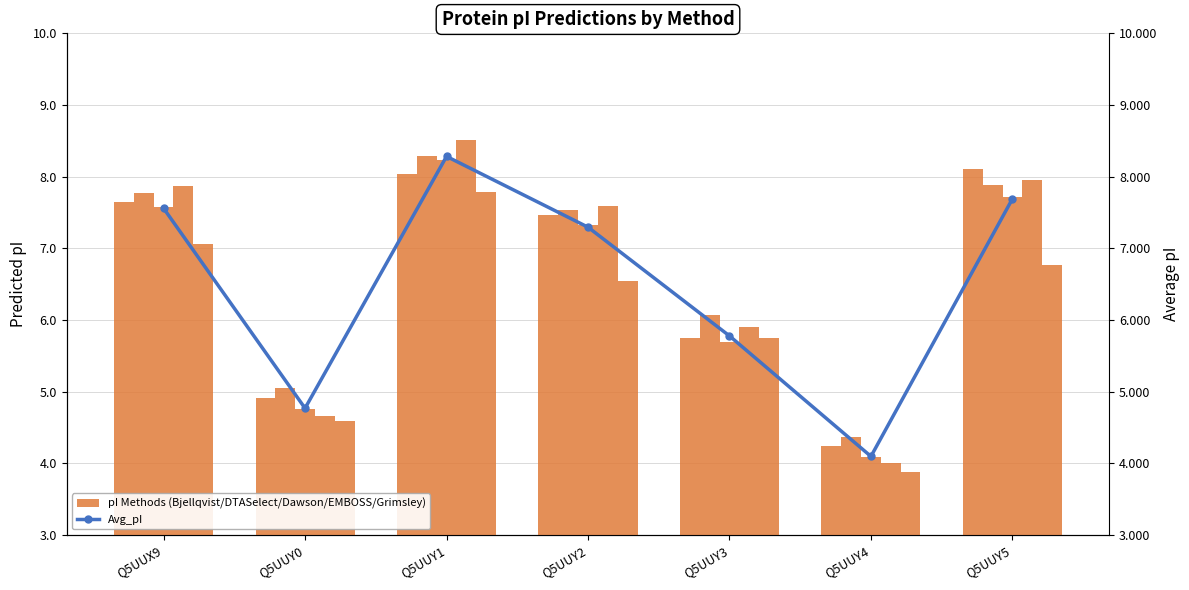

Is the value of Grimsley at Q5UUY4 greater than the value of Bjellqvist at Q5UUX9?

No